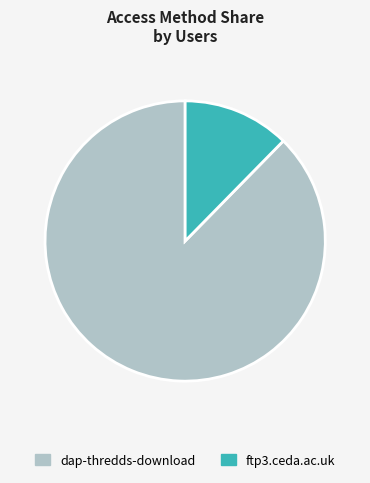

How many slices are in this pie chart?

2